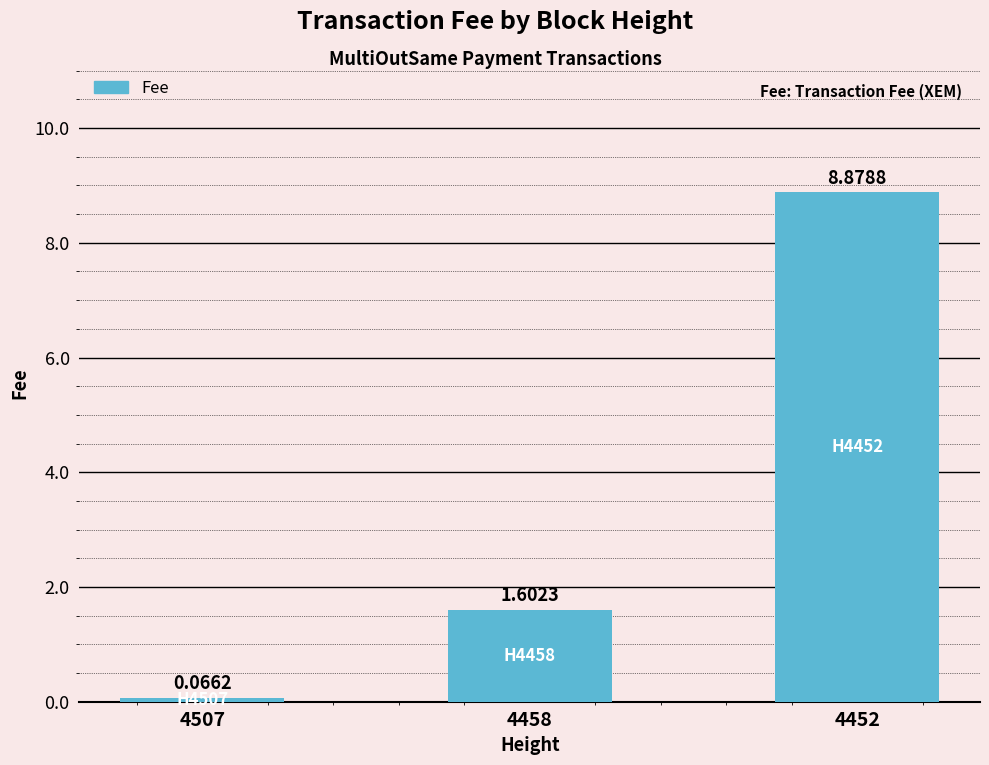

At which label is the value closest to 4?

4458